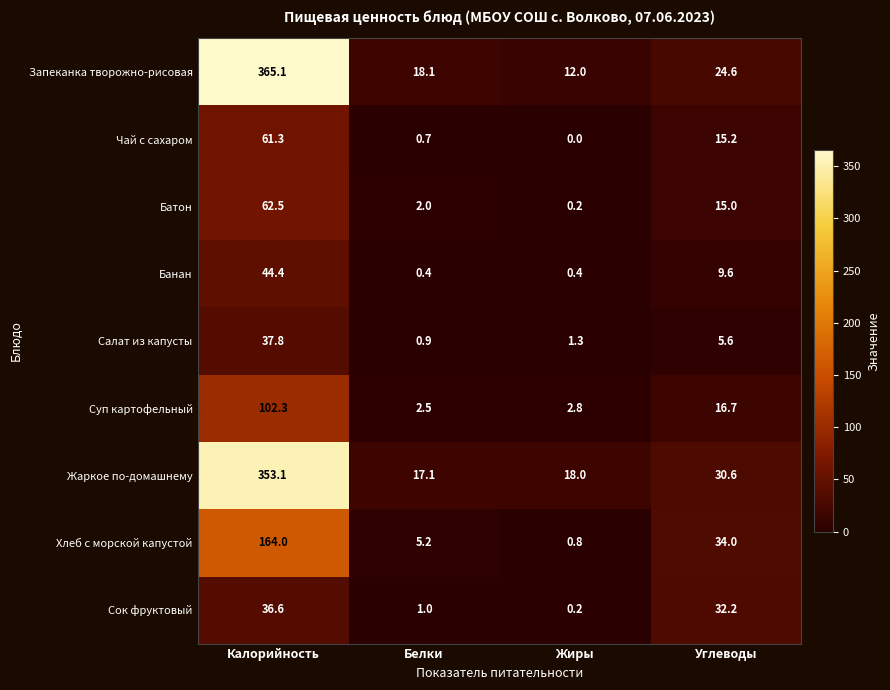

True or false: Чай с сахаром has a value of 19.0 at Жиры.

False